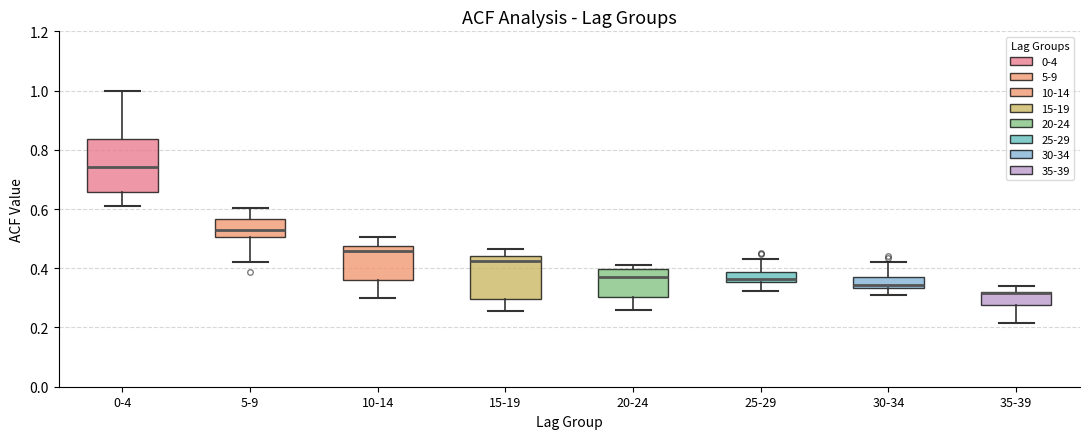

Which box's median line is the lowest?

35-39